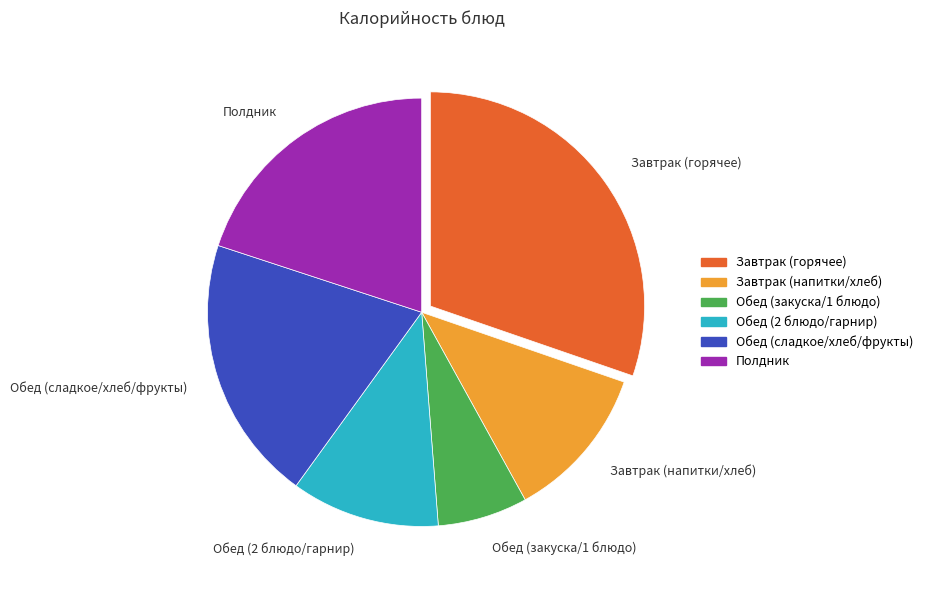

Count the number of slices in the pie.

6